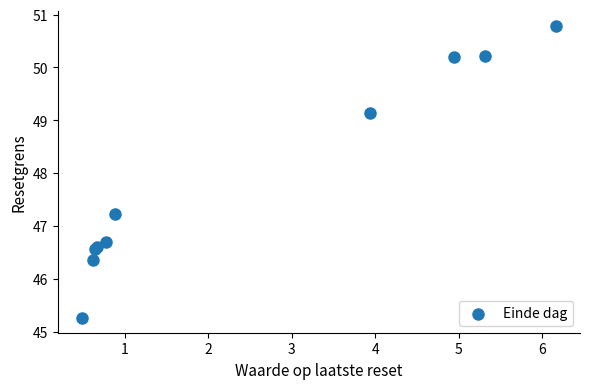

What Y value in the scatter plot is closest to 48?

47.2